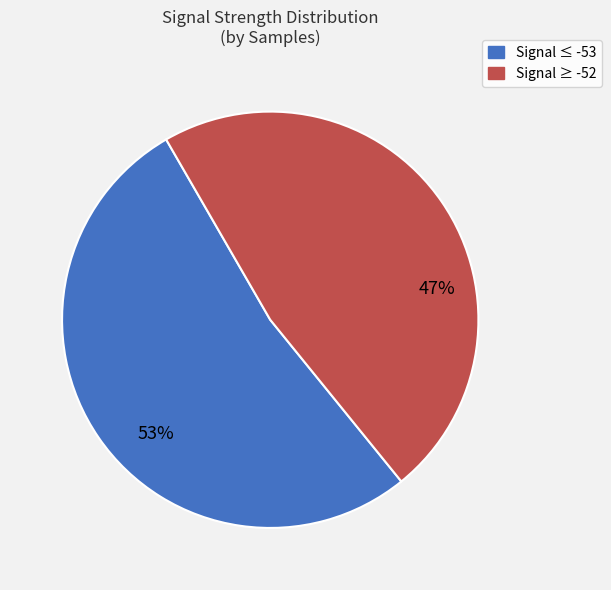

To the nearest percent, what is the average slice percentage?

50%